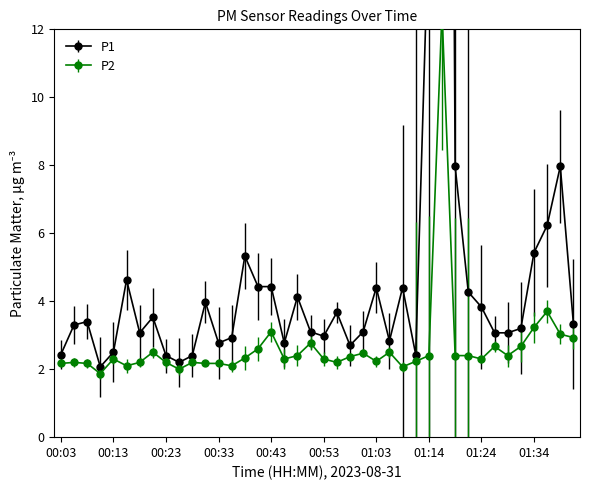

What is the lowest value of the P1 series?

2.1